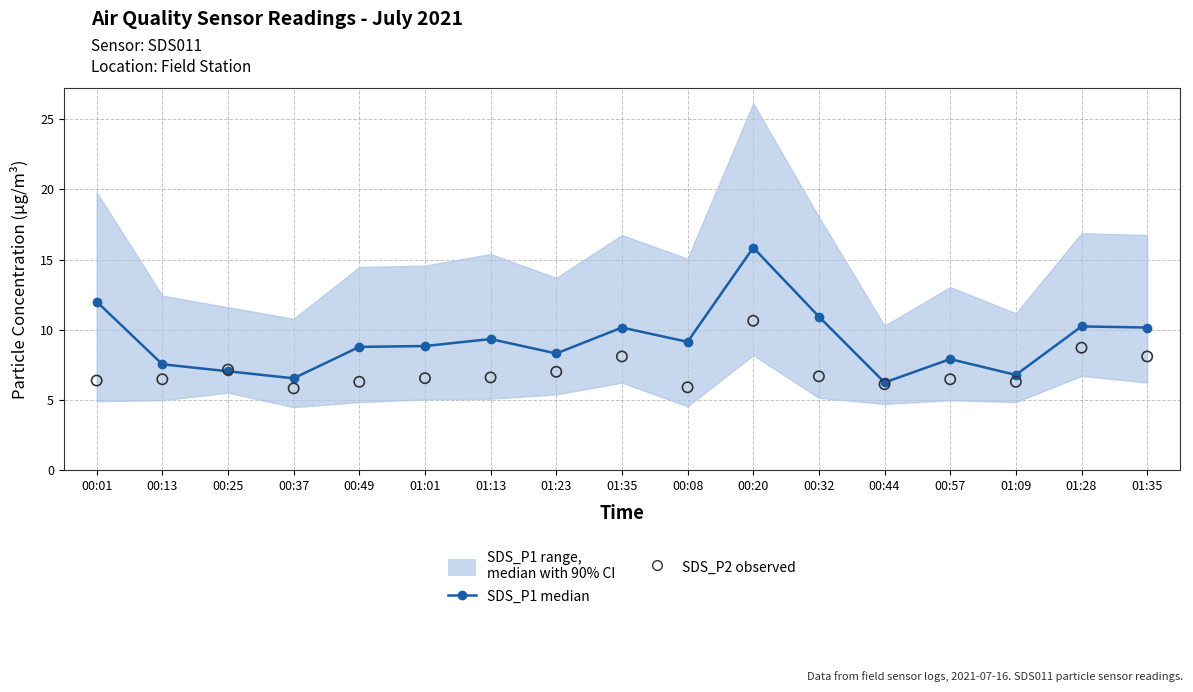

Which series reaches the maximum Y coordinate?

SDS_P1 median